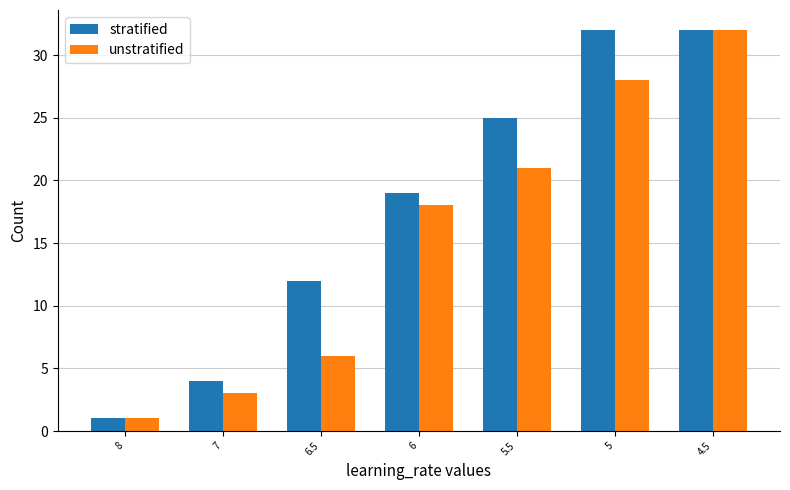

Which label corresponds to the smallest value in the chart?

8